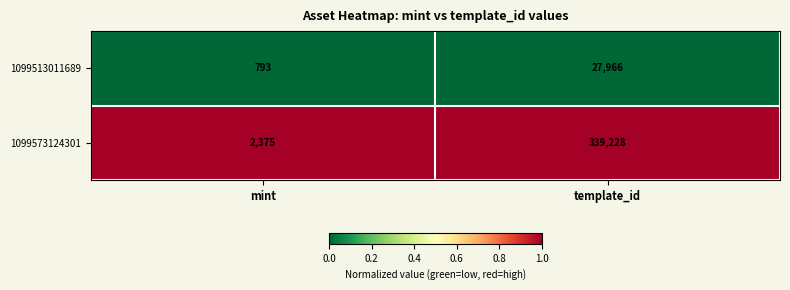

Which series has the largest total across all categories?

1099573124301